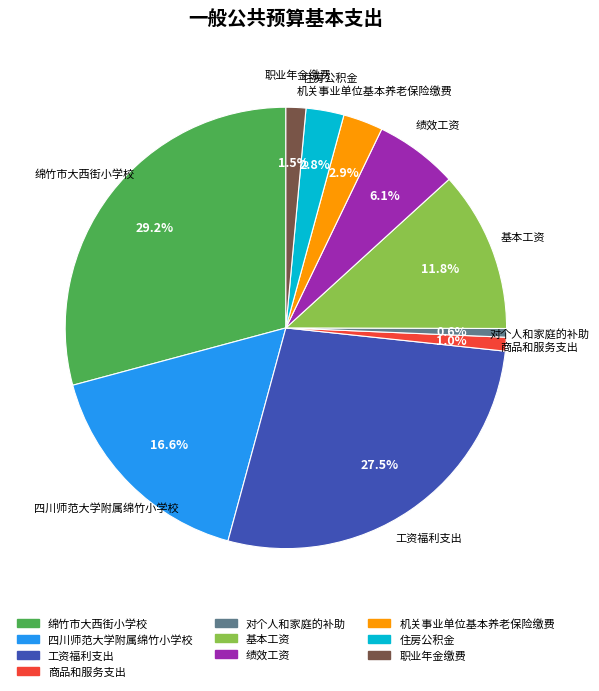

What percentage is NOT represented by 职业年金缴费?

98.5%